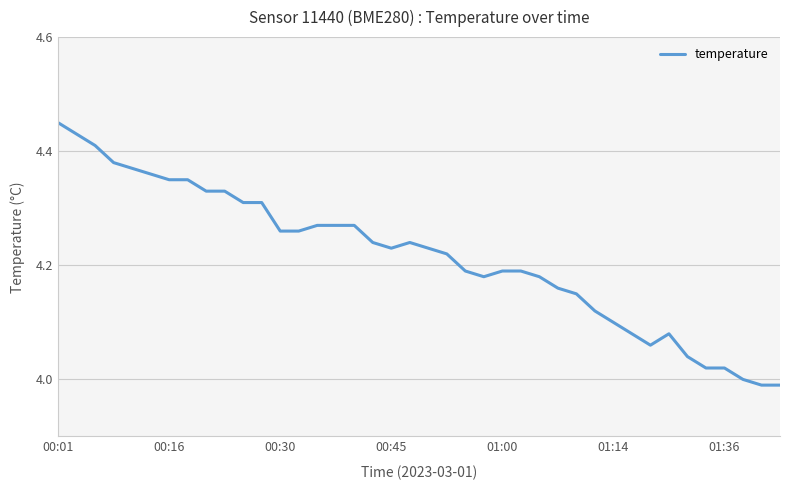

What is the value of the 40th point from the left?

4.0